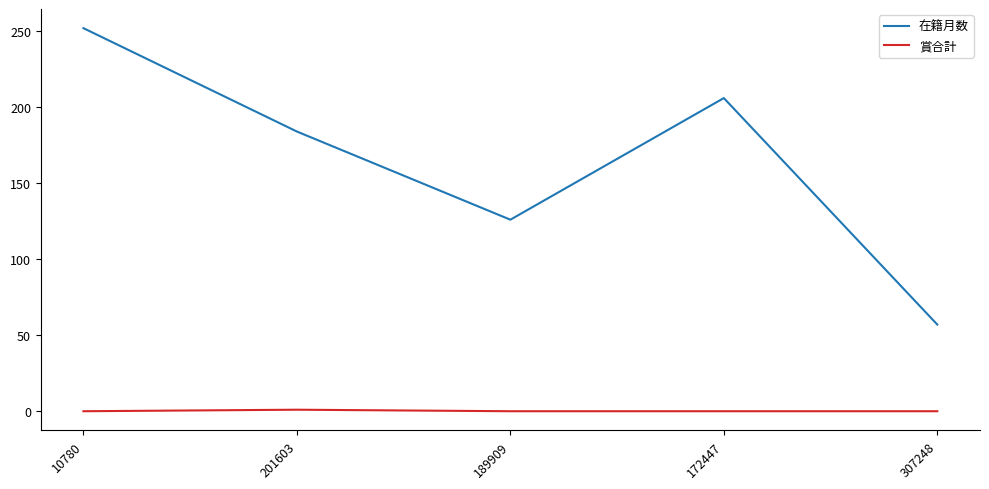

How many lines are shown in the chart?

2